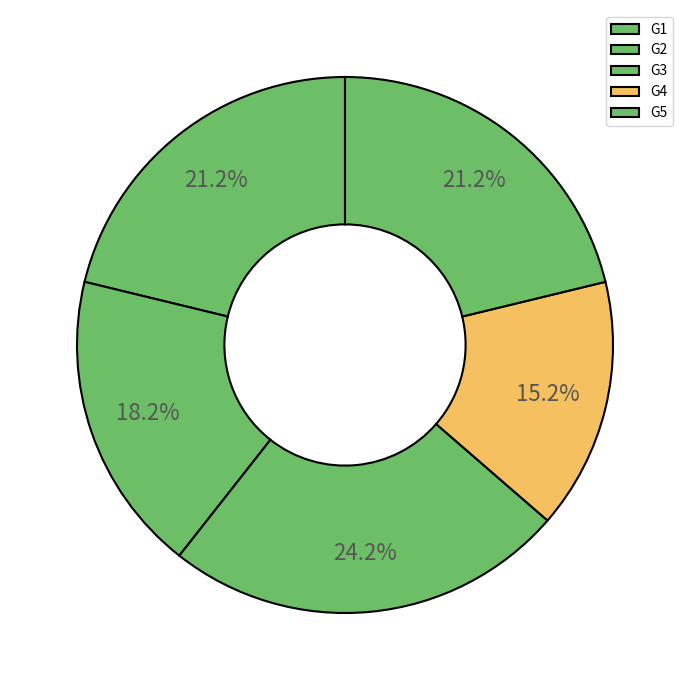

What portion of the pie excludes G1?

78.8%